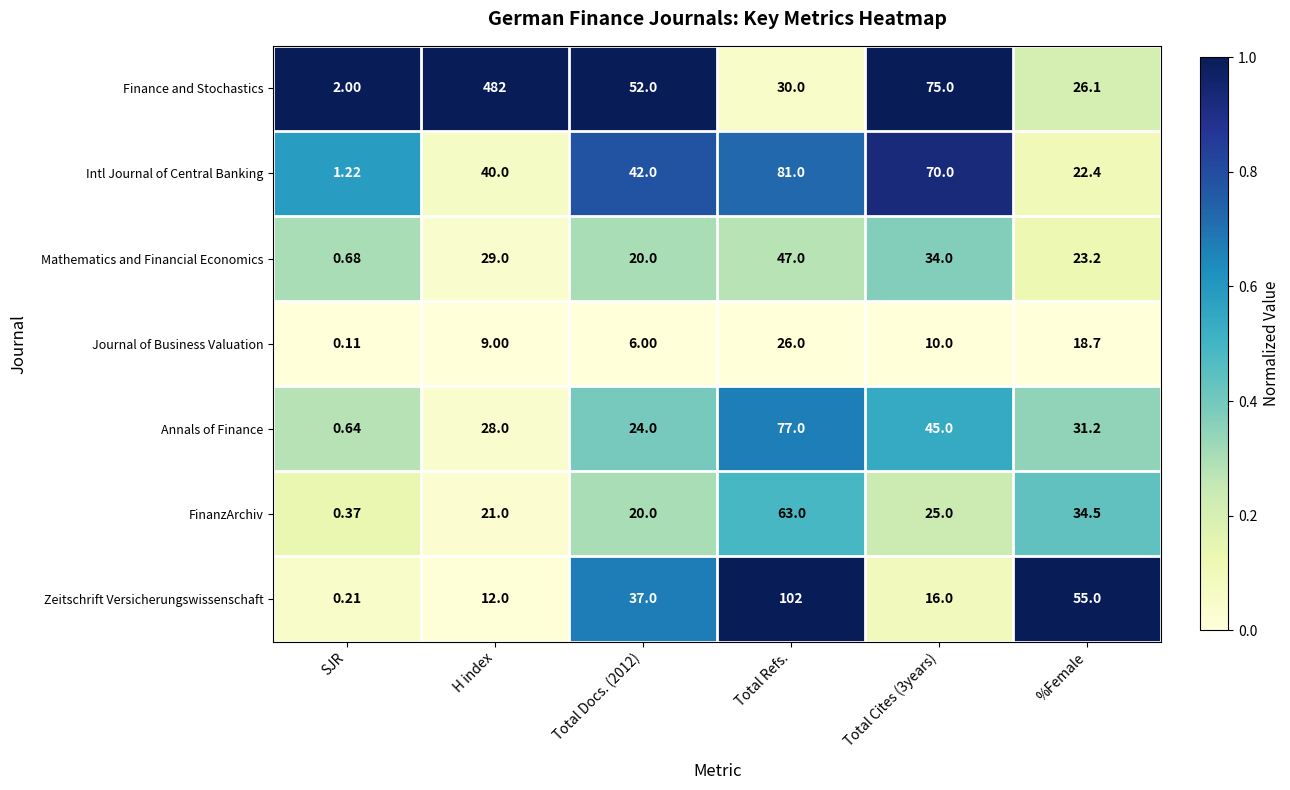

Count the number of data series in this chart.

7